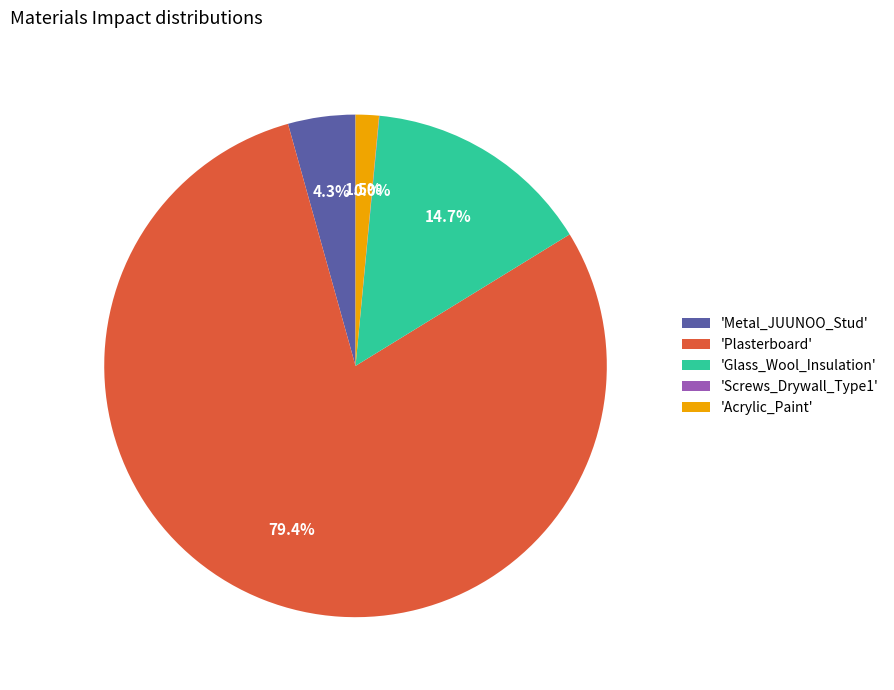

To the nearest percent, what is the average slice percentage?

20%